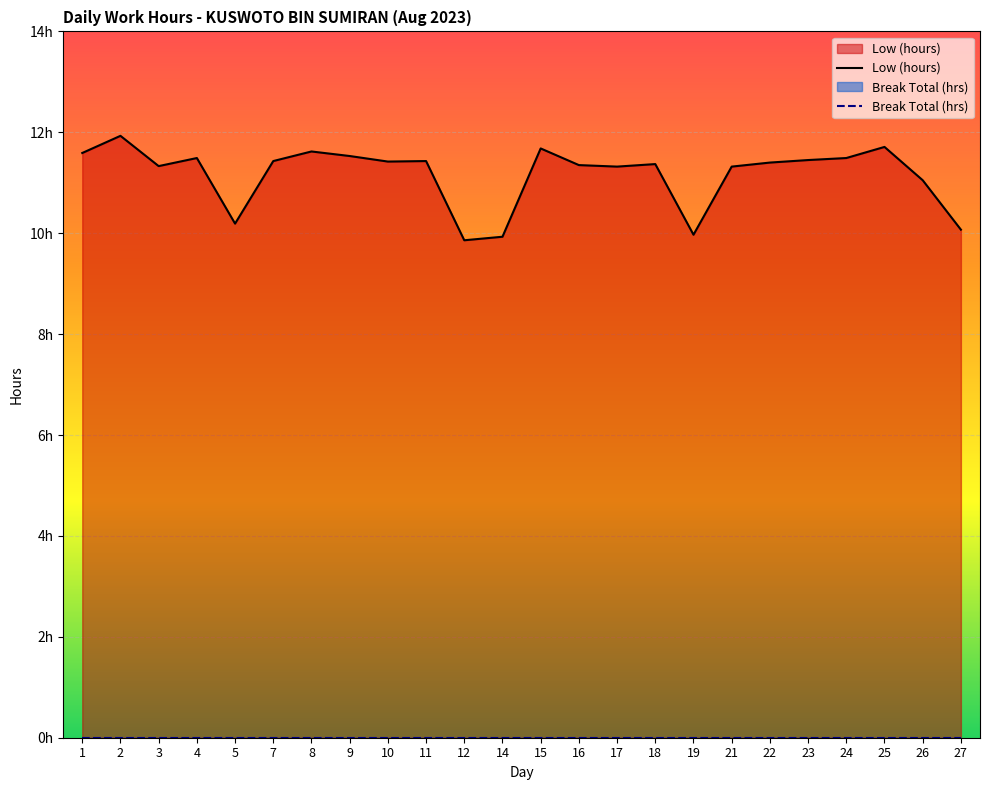

What is the average value?

11.2